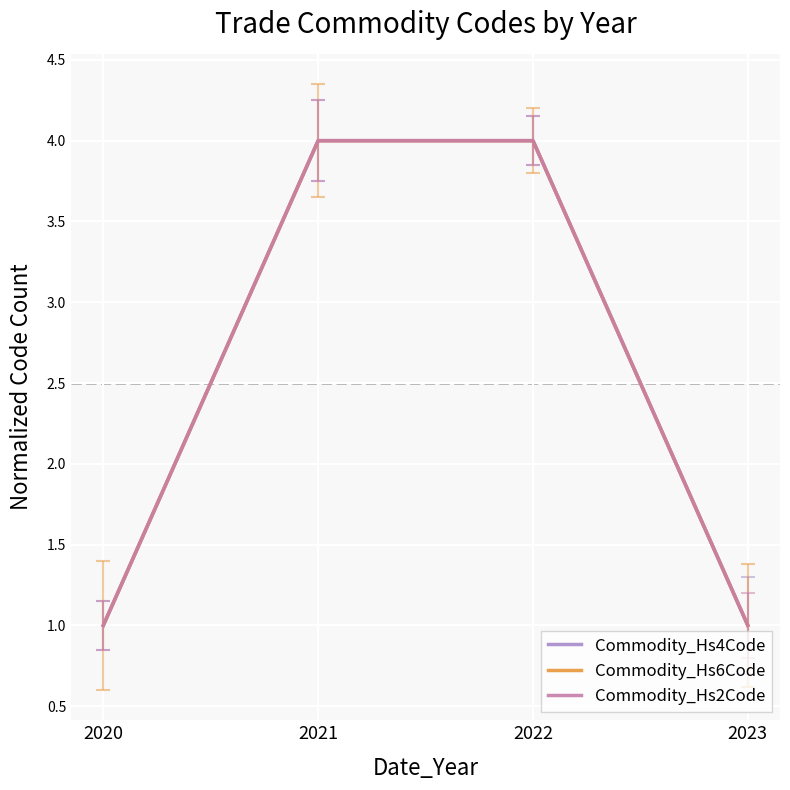

At 2022, list the series in order from largest to smallest.

Commodity_Hs4Code, Commodity_Hs6Code, Commodity_Hs2Code